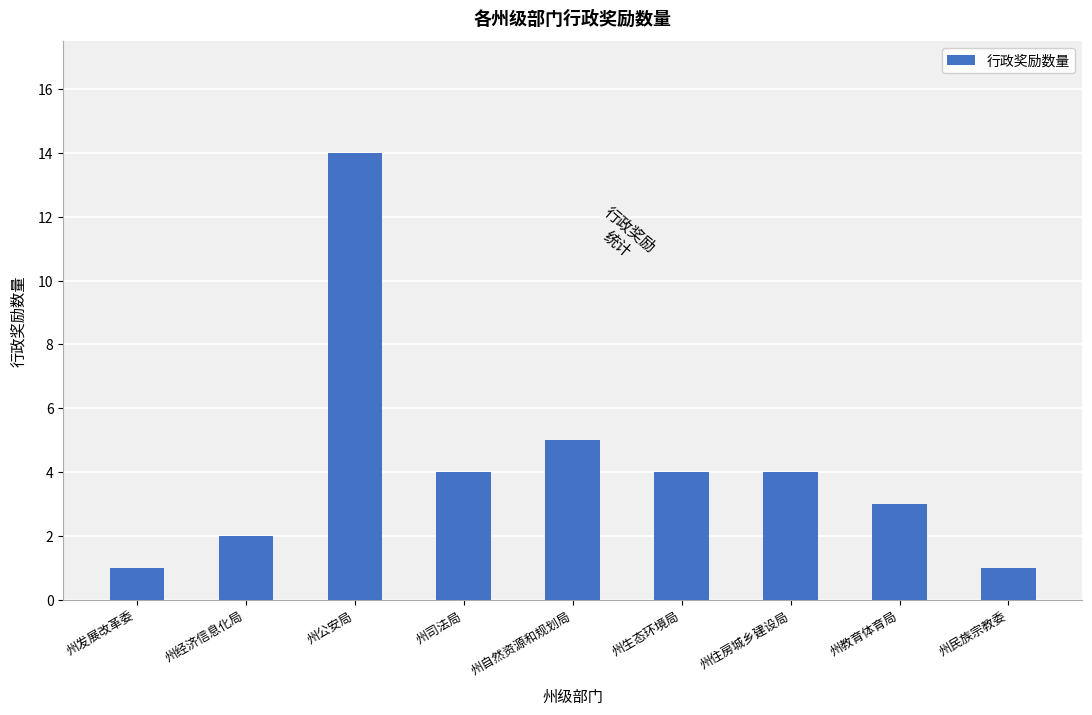

How many values are below 4?

4